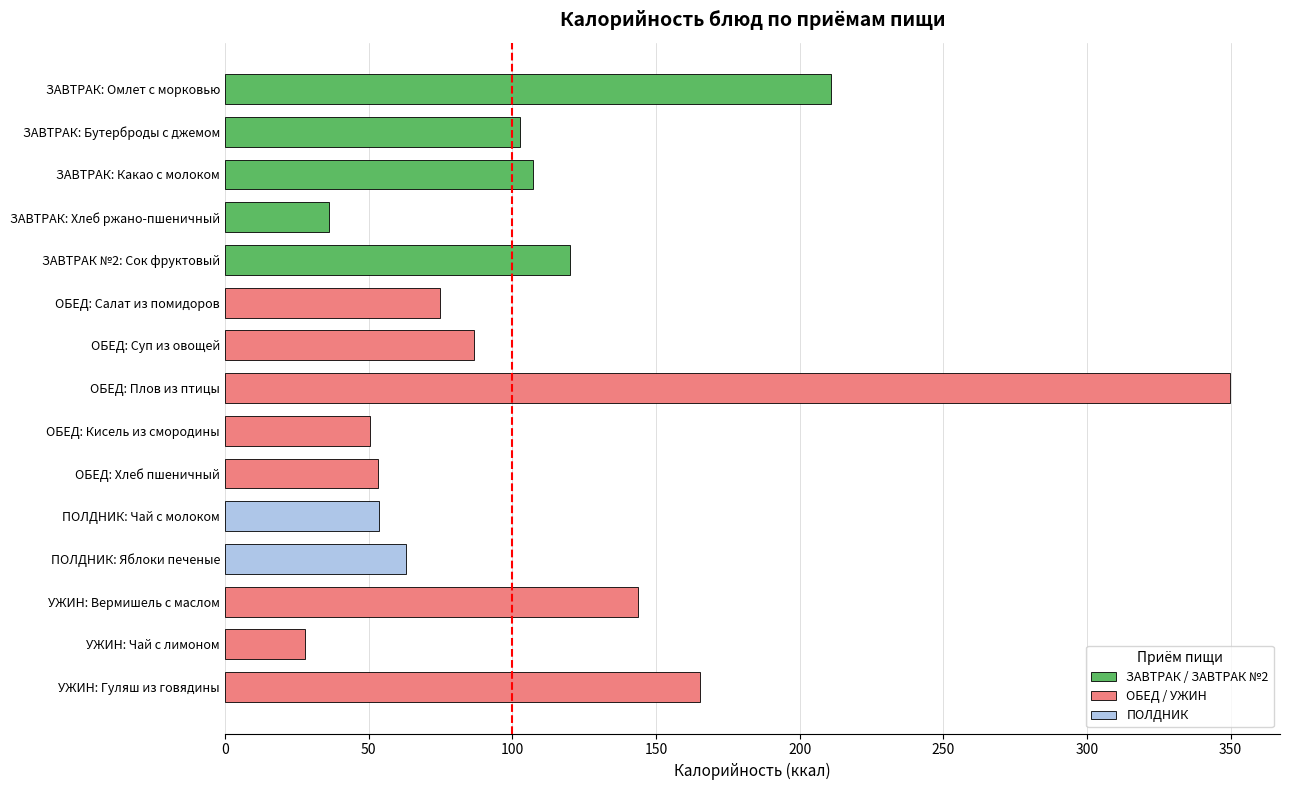

Is it true that the value at ОБЕД: Плов из птицы is 349.7?

True